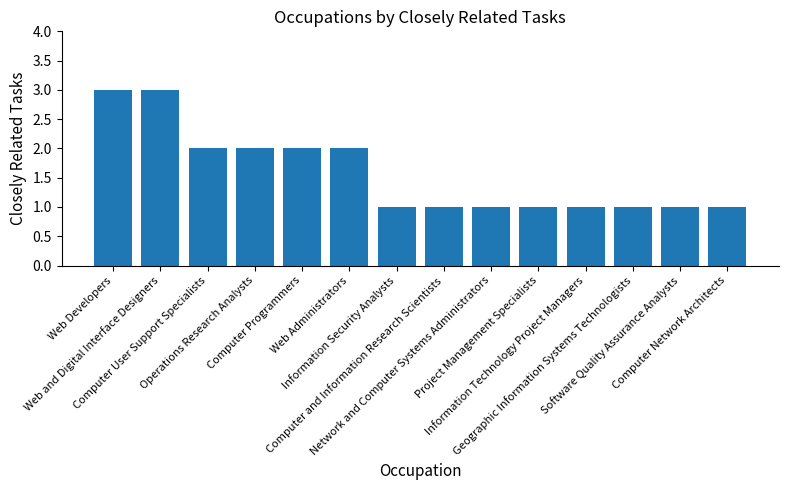

Reading left to right, transcribe all the data shown in this chart.

3	3	2	2	2	2	1	1	1	1	1	1	1	1